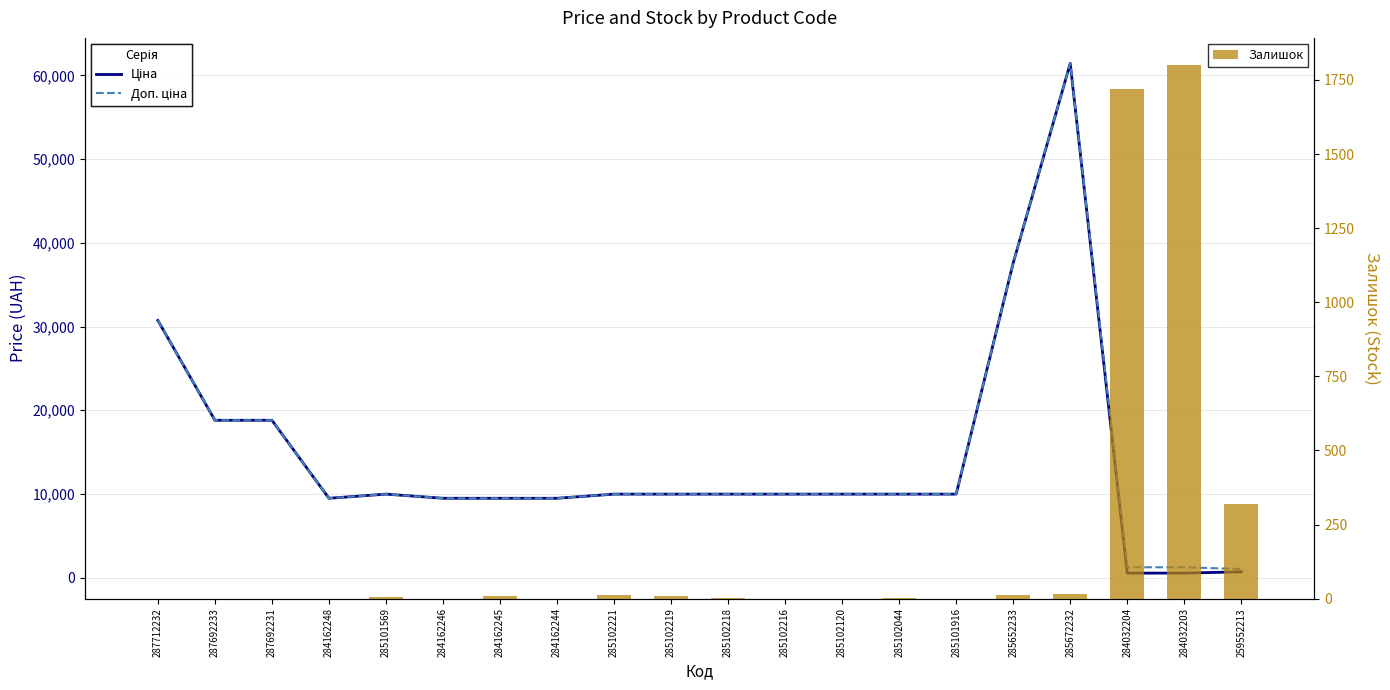

What is the highest value of the Доп. ціна series?

61434.3